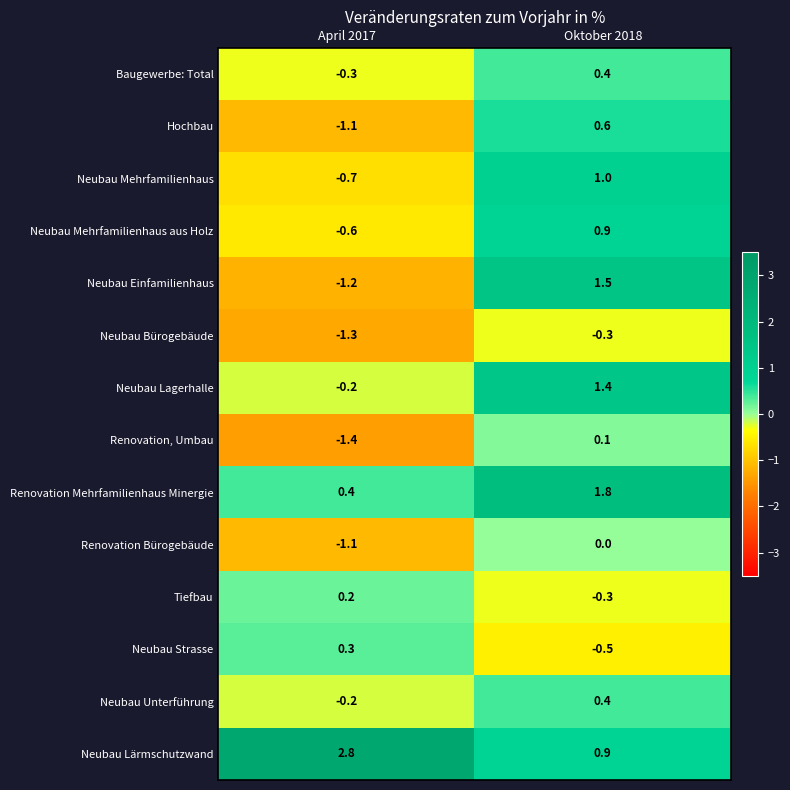

What is the sum of all Neubau Mehrfamilienhaus aus Holz values?

0.3